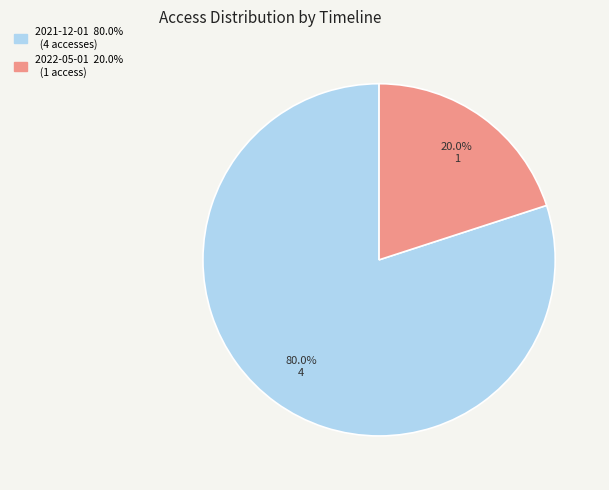

Does any single category account for the majority?

Yes